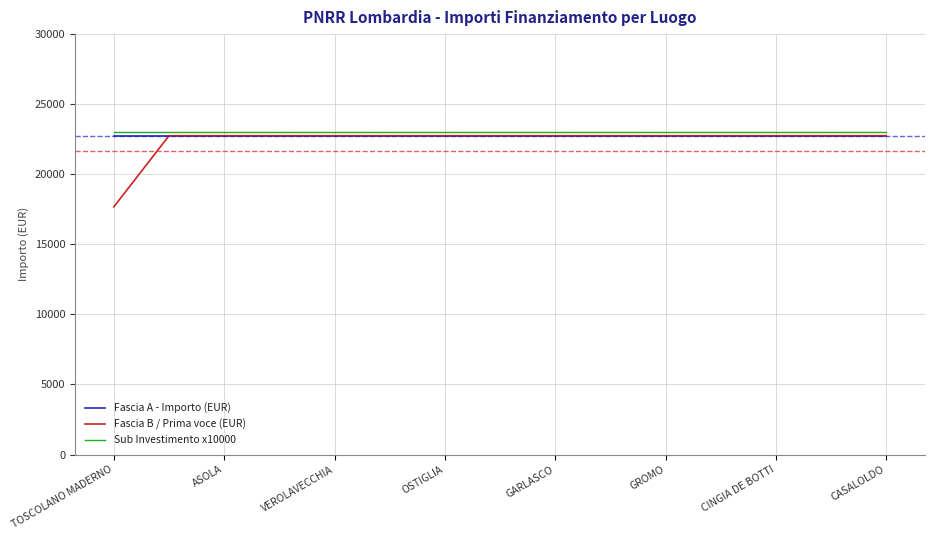

Which series has the widest spread of values?

Fascia B / Prima voce (EUR)